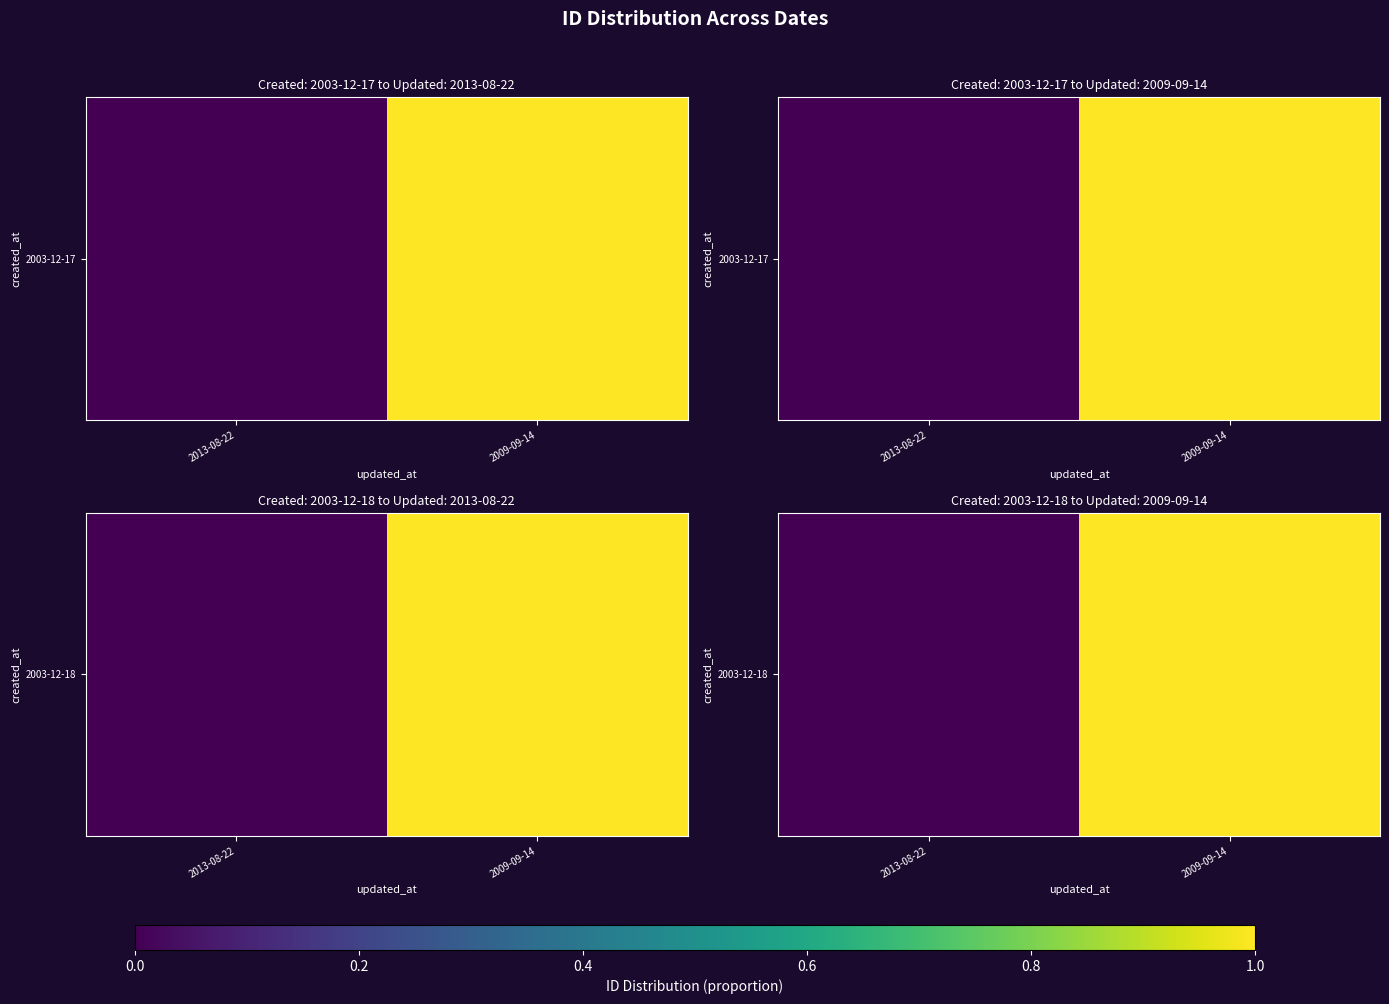

At which label is the value closest to 0?

2013-08-22